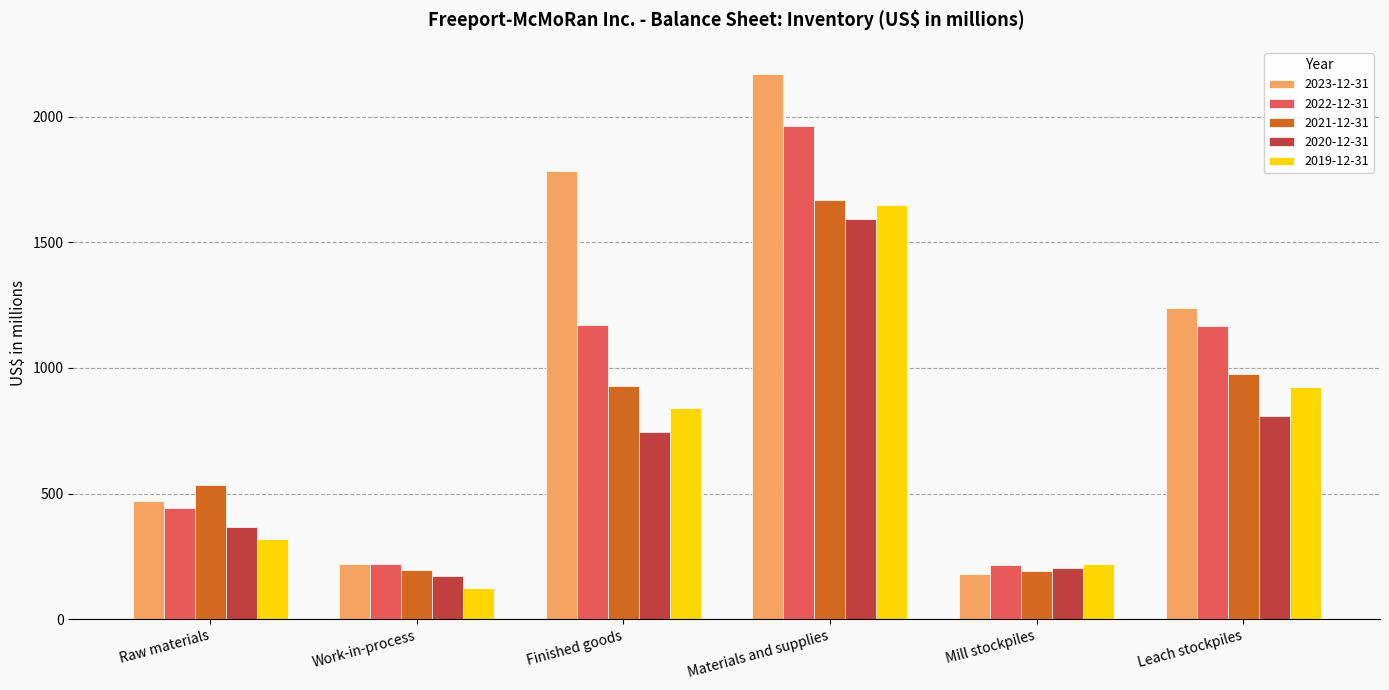

Which series has the widest spread of values?

2023-12-31